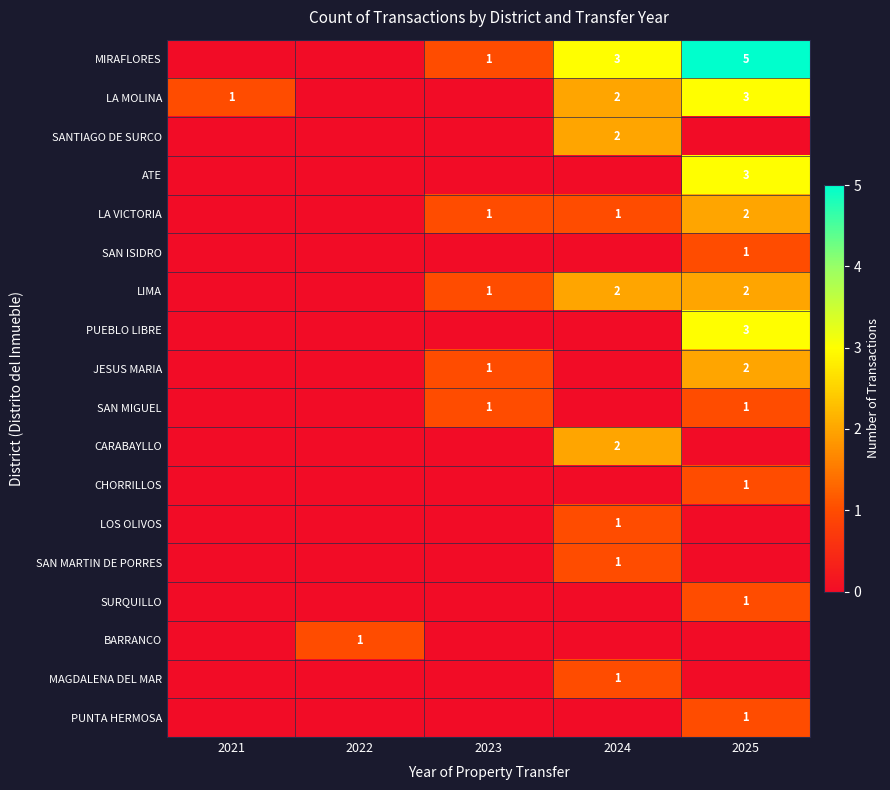

Is the value of MIRAFLORES at 2023 greater than the value of PUEBLO LIBRE at 2025?

No